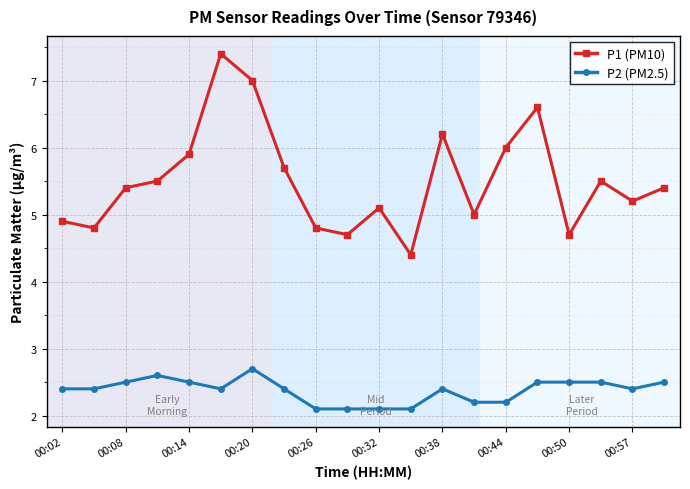

What is the value of the P1 (PM10) point at the 12th from the left?

4.4